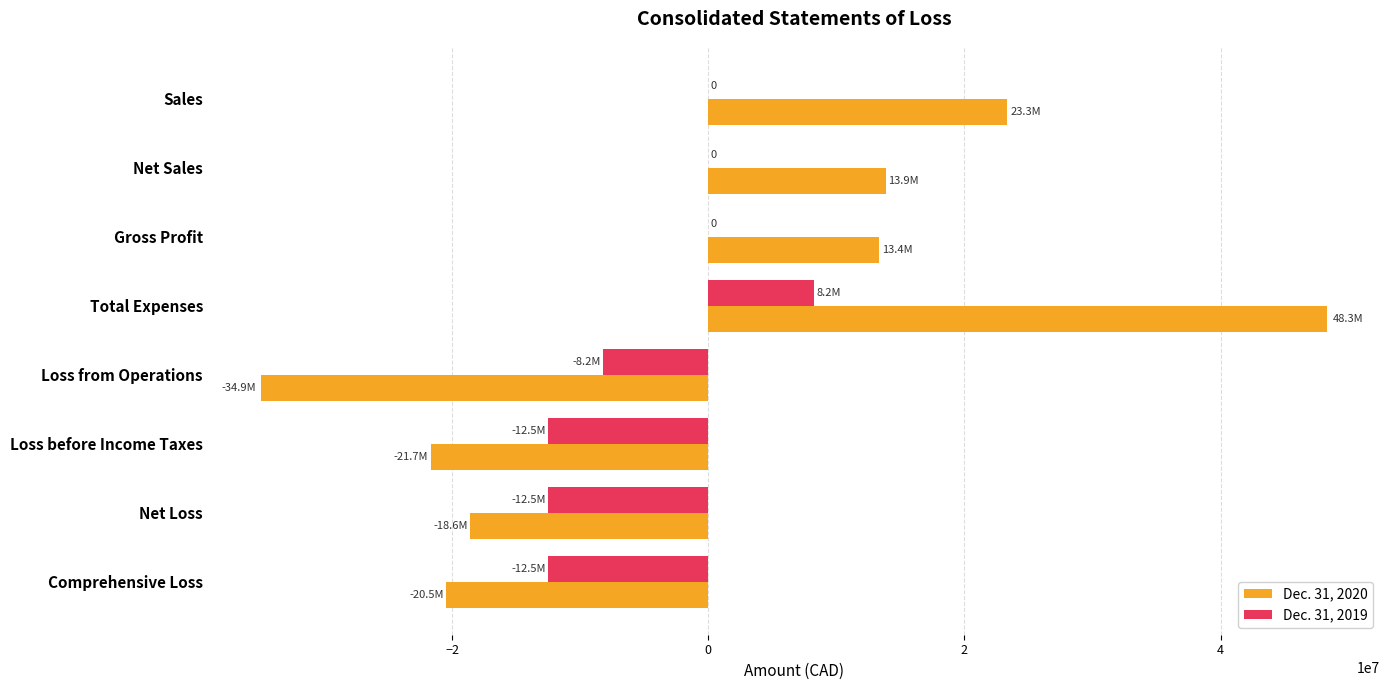

How many categories are shown in the chart?

8